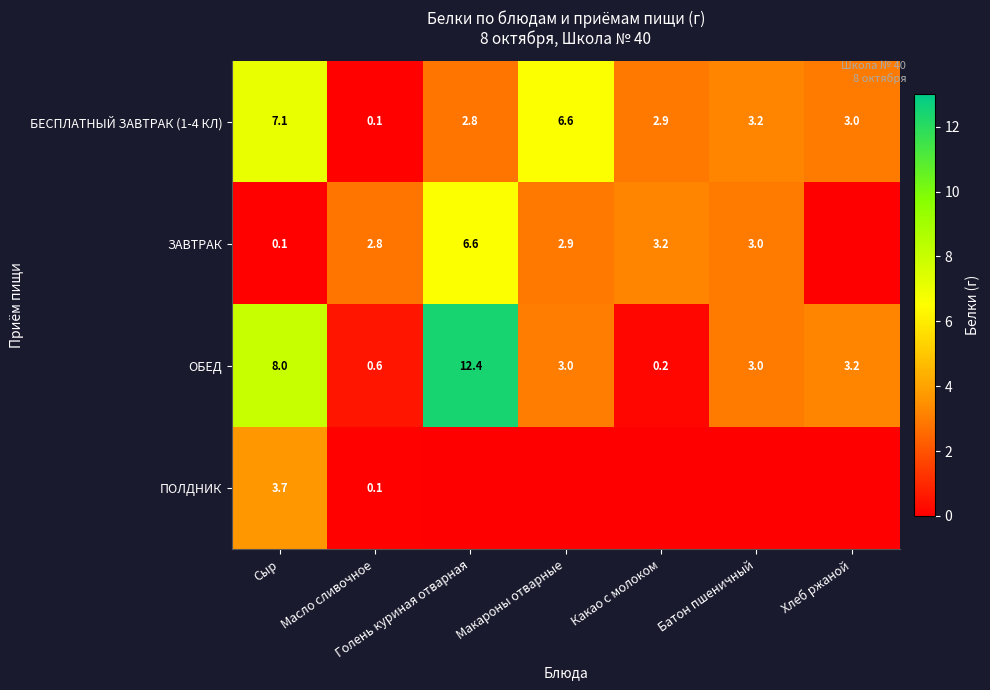

Which has a higher value, Хлеб ржаной or Какао с молоком?

Хлеб ржаной